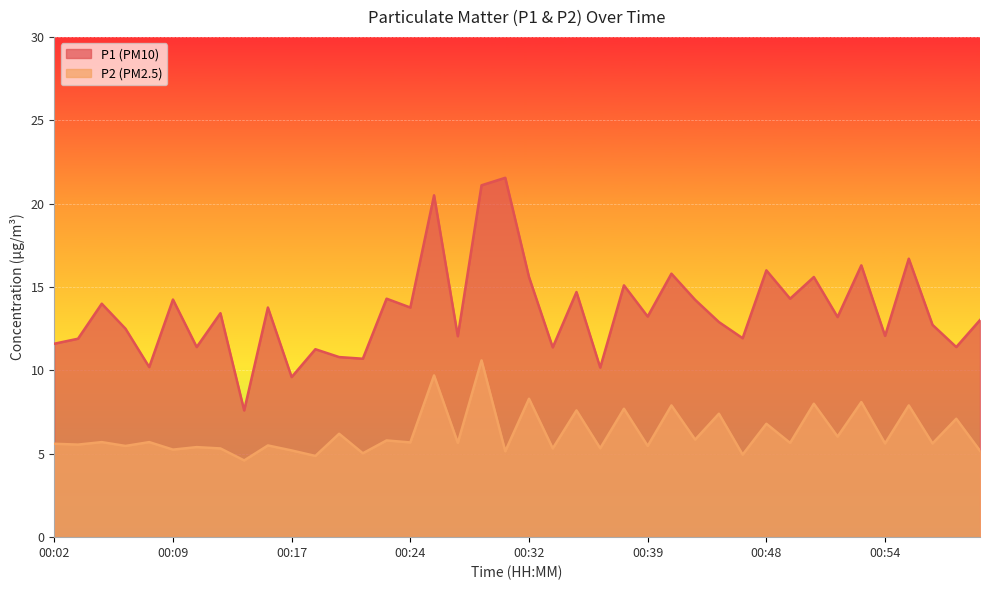

Between 00:17 and 00:42, which series saw the biggest shift?

P1